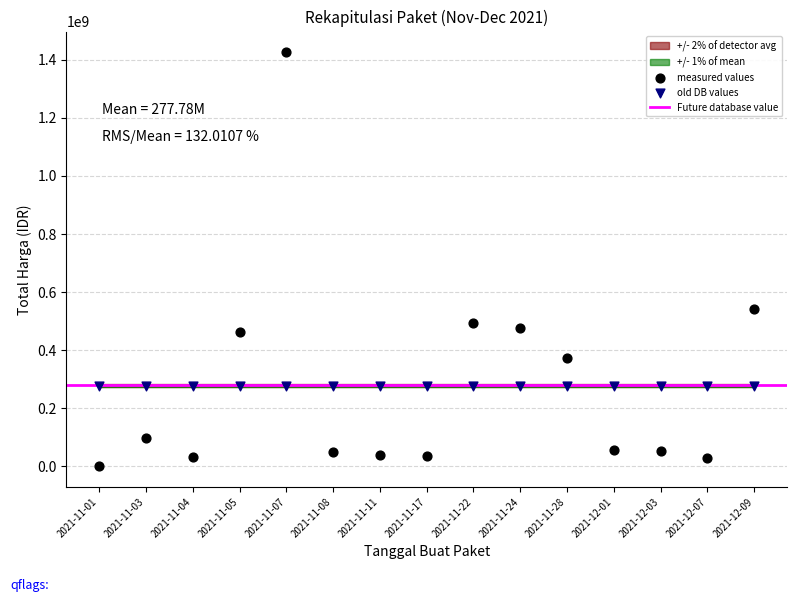

Which series contains the lowest Y value?

measured values